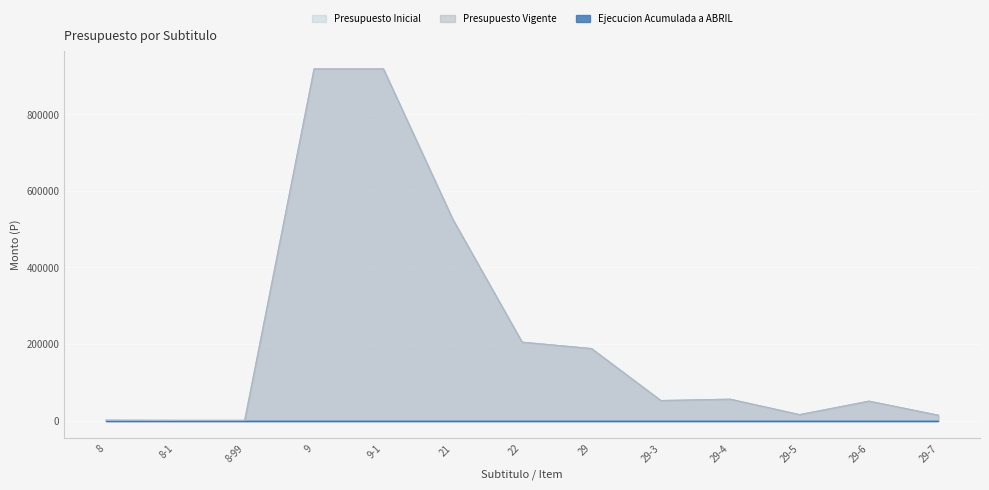

How many data points in Presupuesto Vigente are above 52234?

6